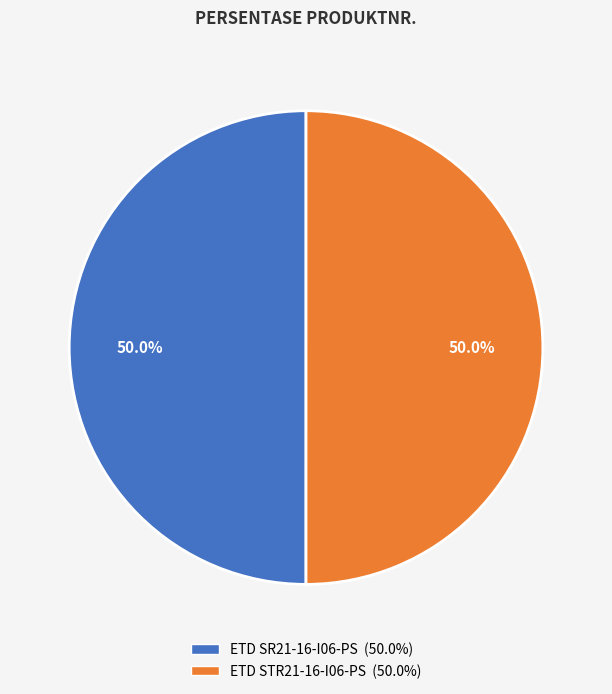

To the nearest percent, what portion does ETD SR21-16-I06-PS represent?

50%